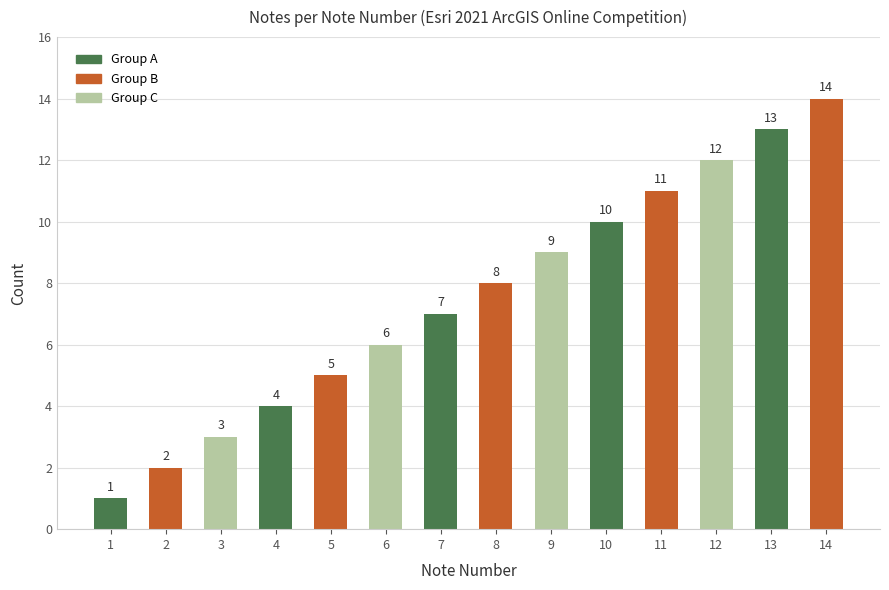

List the labels in order of value, largest first.

14, 13, 12, 11, 10, 9, 8, 7, 6, 5, 4, 3, 2, 1